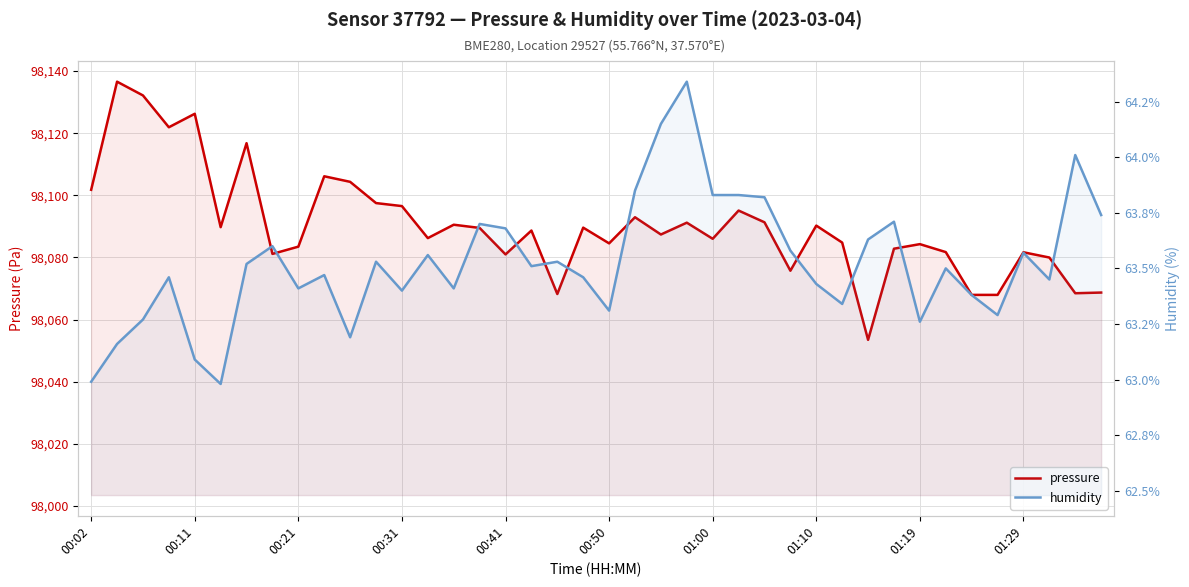

At how many categories does at least one series exceed 44001?

40